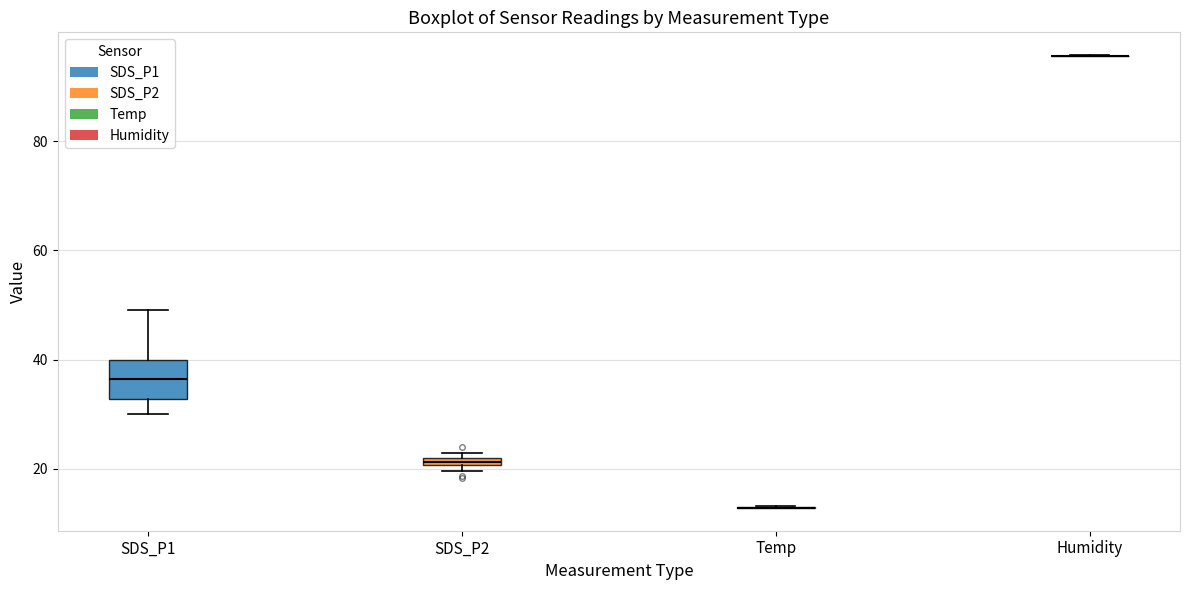

Where does the upper whisker of the box for SDS_P1 end on the y-axis? The values are not printed on the chart, so give them approximately, as read against the axis.

50